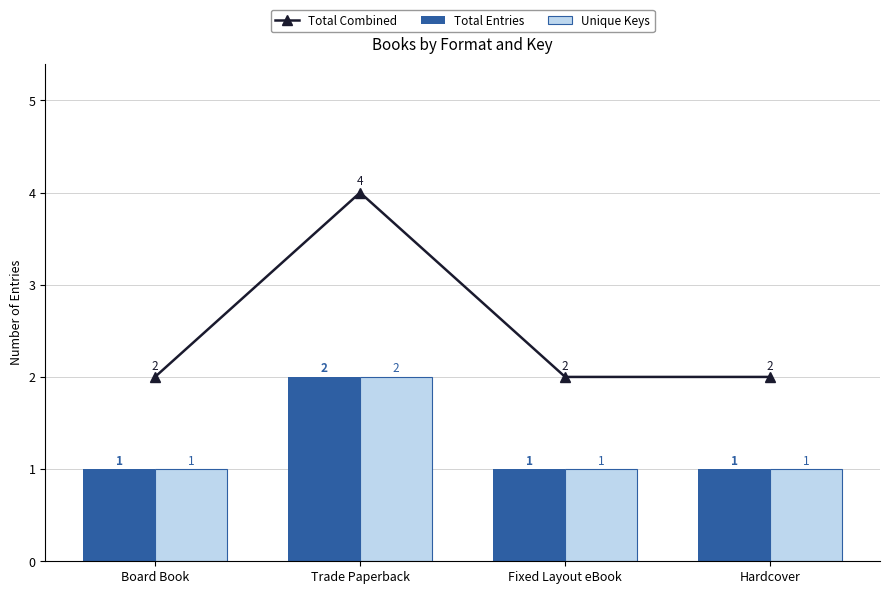

What is the approximate value of Total Entries at Hardcover?

1